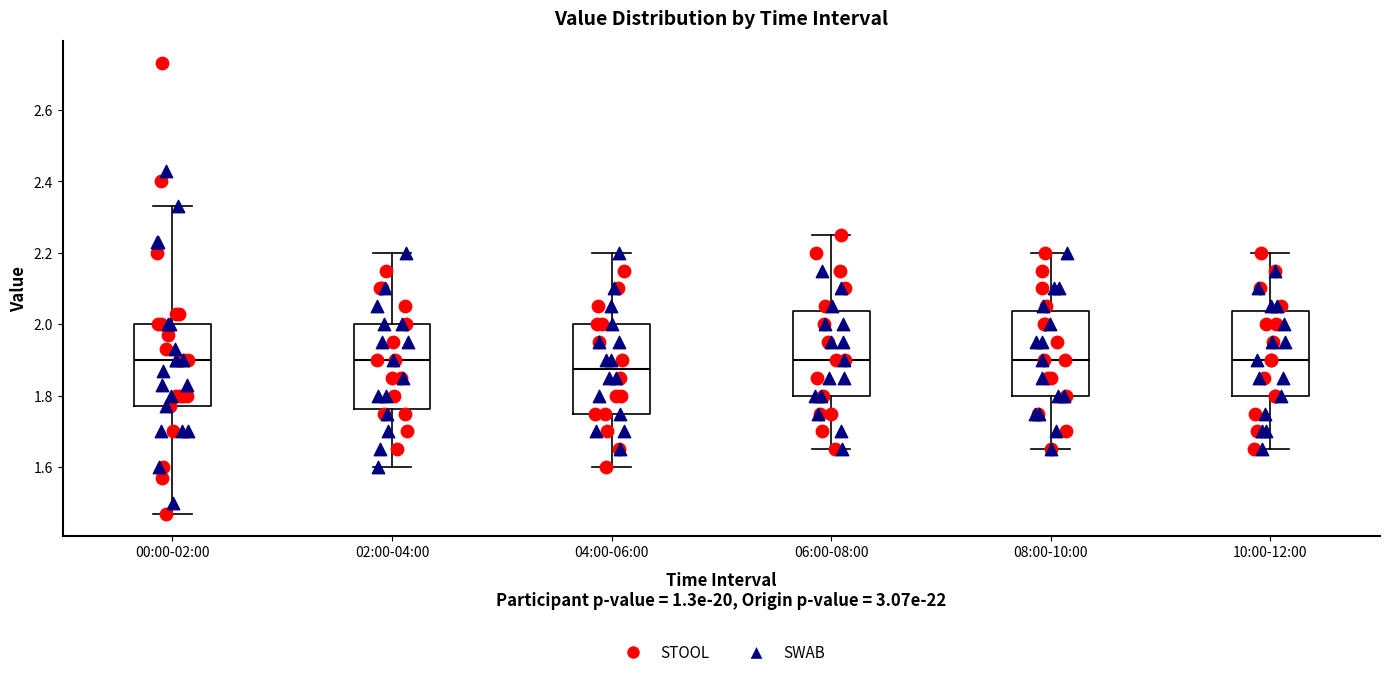

Where is the upper edge of the box for 04:00-06:00 on the y-axis? The values are not printed on the chart, so give them approximately, as read against the axis.

2.00